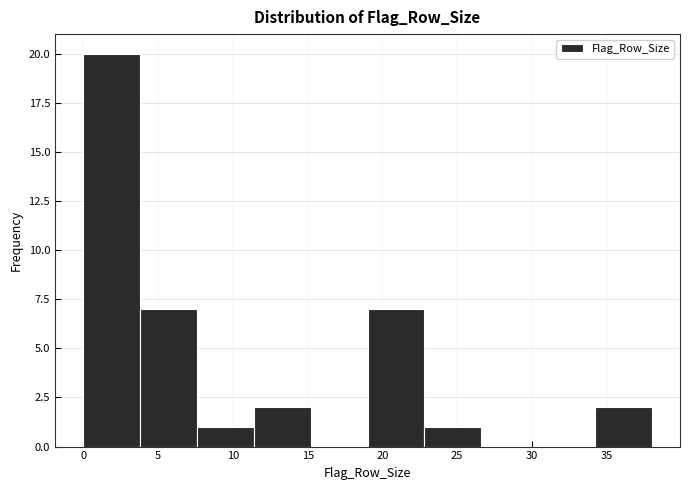

Which range on the x-axis has the tallest bar?

0.0 to 3.8